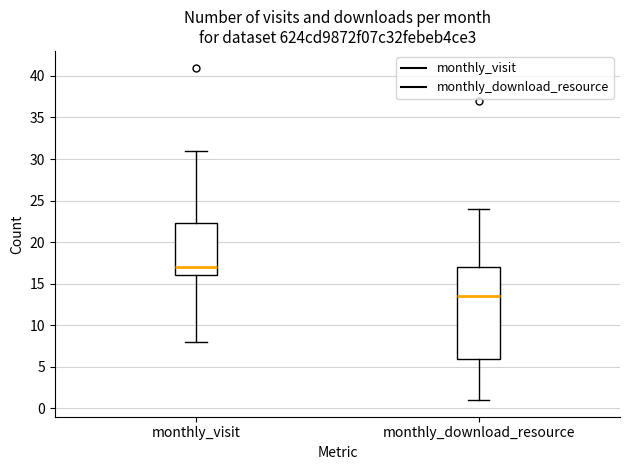

Where is the lower edge of the box for monthly_visit on the y-axis? The values are not printed on the chart, so give them approximately, as read against the axis.

16.0